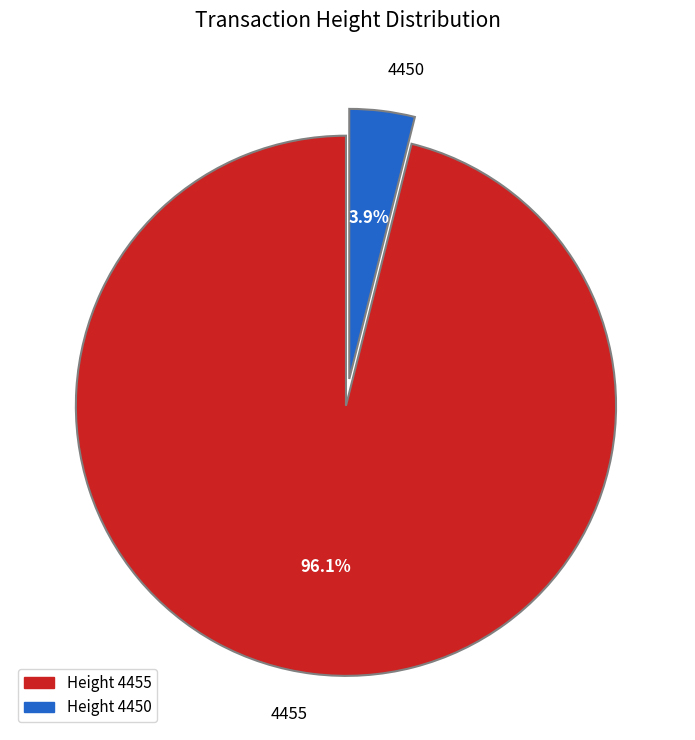

To the nearest percent, what is the difference between the largest and smallest slice percentages?

92%